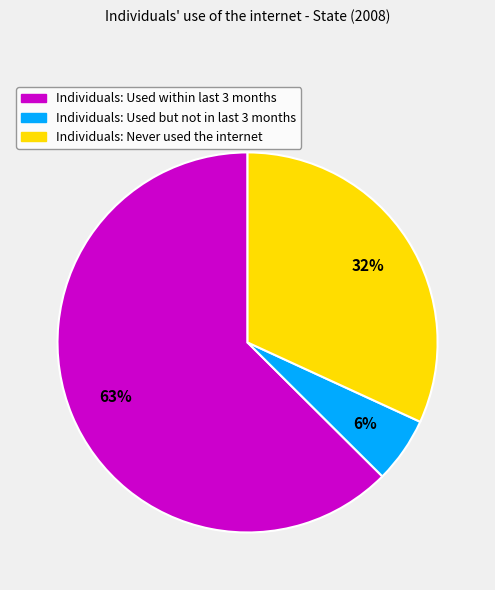

To the nearest percent, what is the average slice percentage?

33%